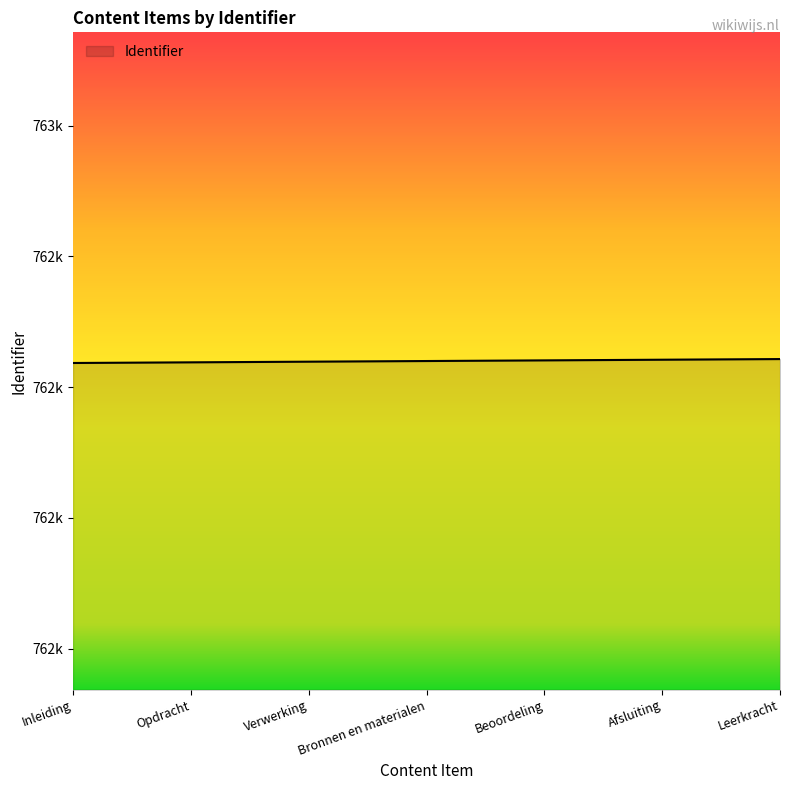

What is the approximate value at Bronnen en materialen?

762640